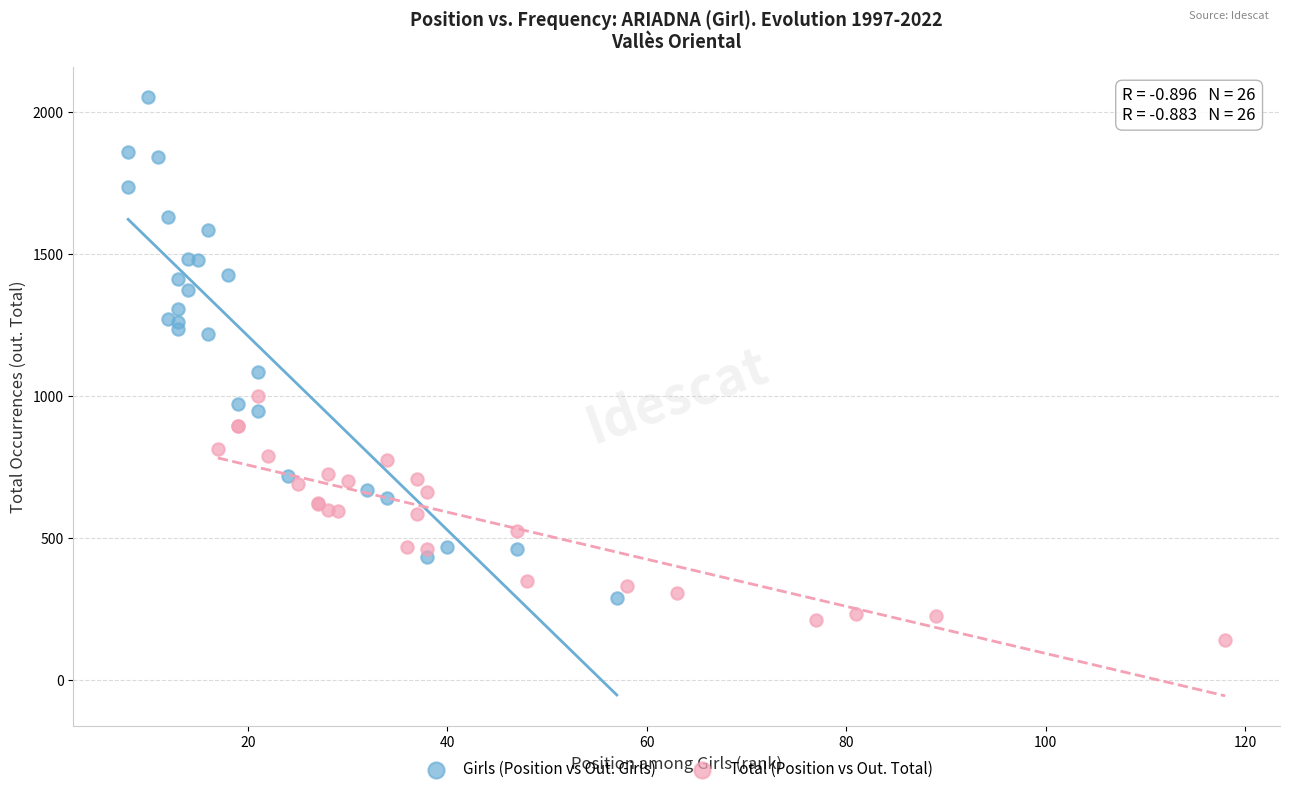

Which series has the widest spread of Y values?

Girls (Position vs Out. Girls)